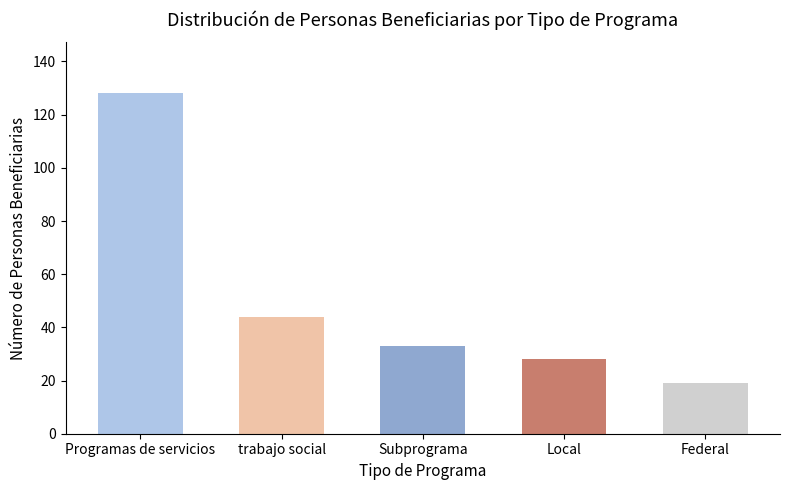

What is the average value?

50